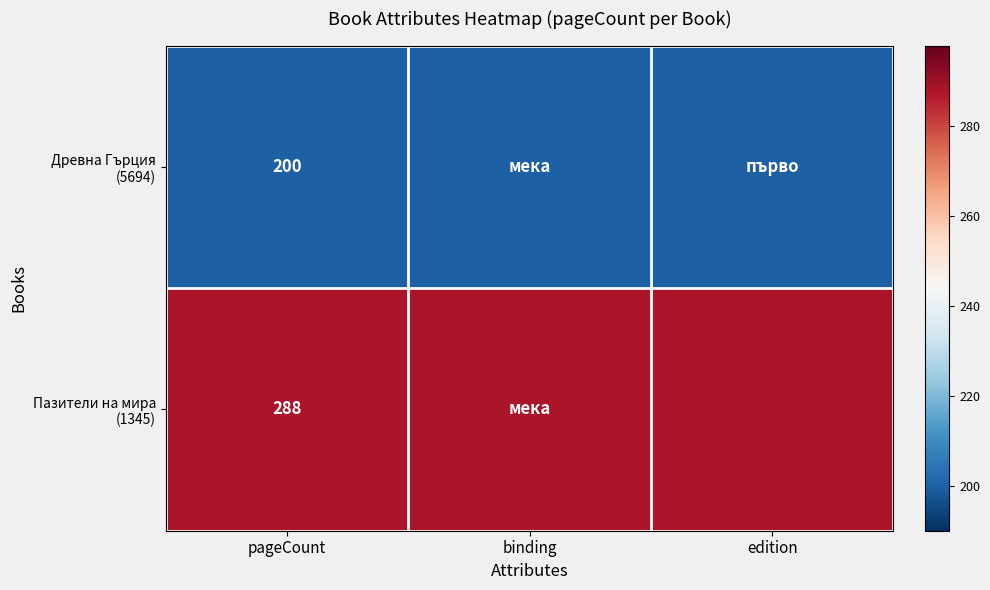

What is the spread (max minus min) of values at pageCount?

88